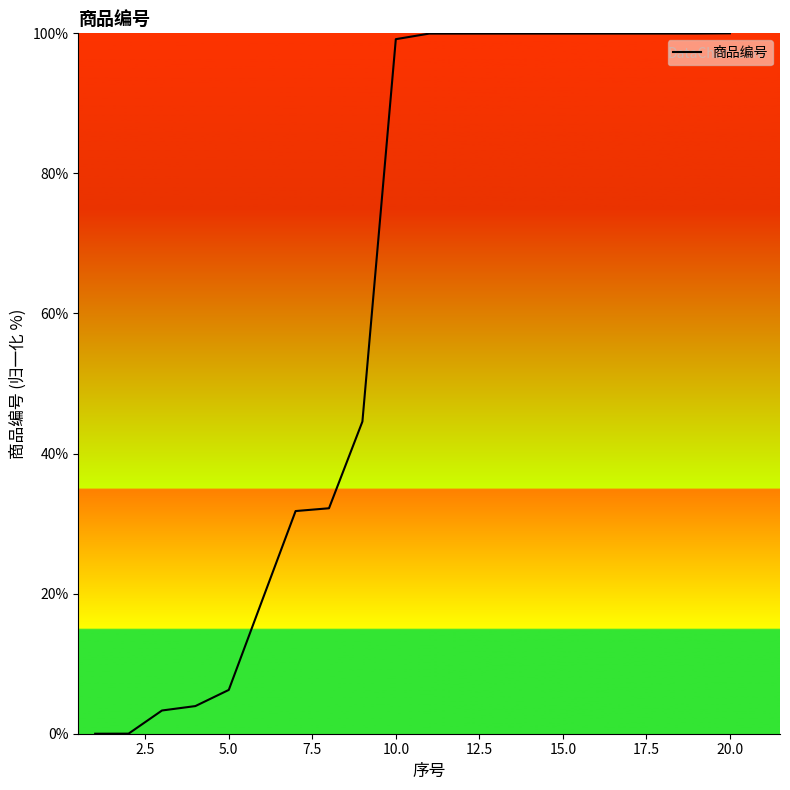

What is the greatest value displayed?

100.0